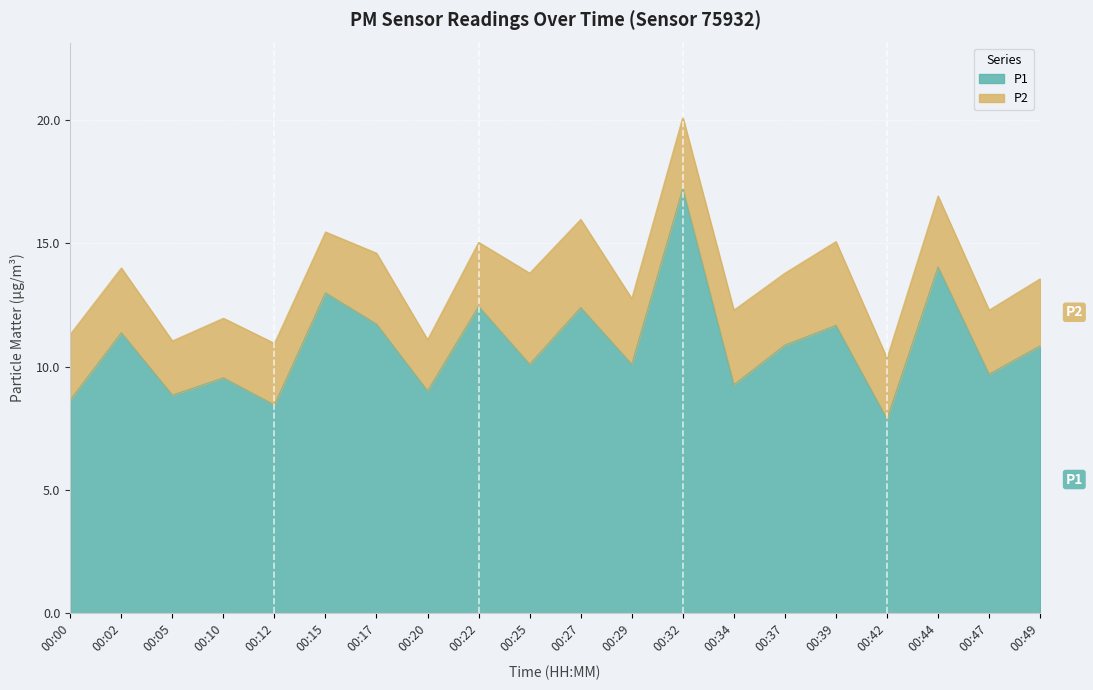

Where does the data first go above 10?

00:02